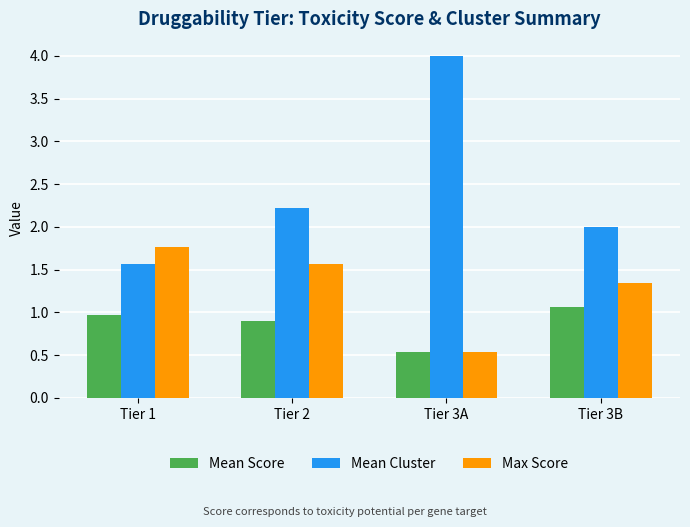

What is the approximate value of Mean Cluster at Tier 2?

2.2